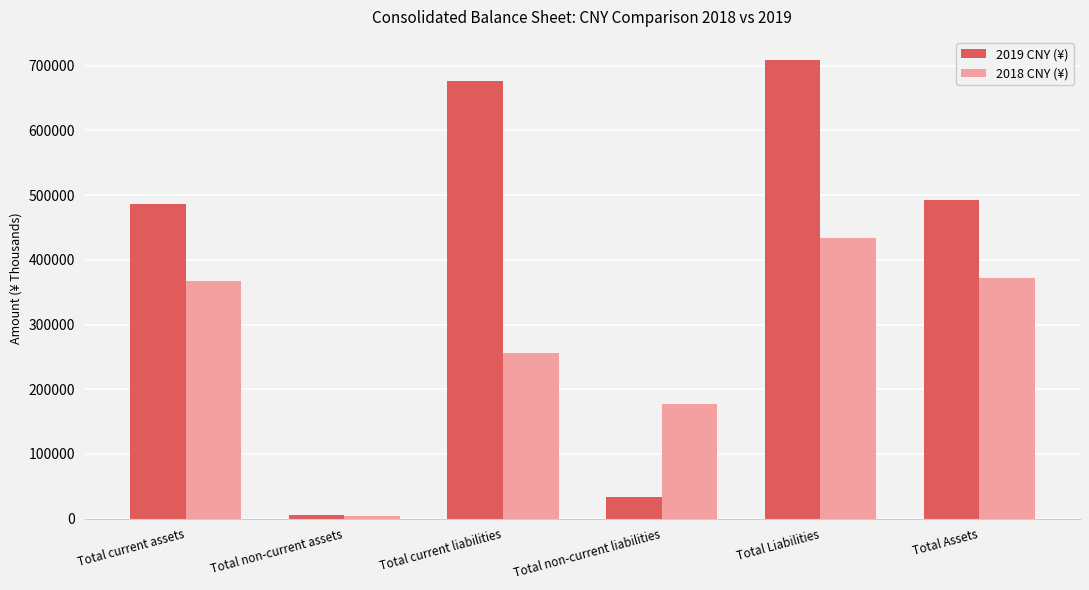

Which series changed the most between Total non-current liabilities and Total Assets?

2019 CNY (¥)